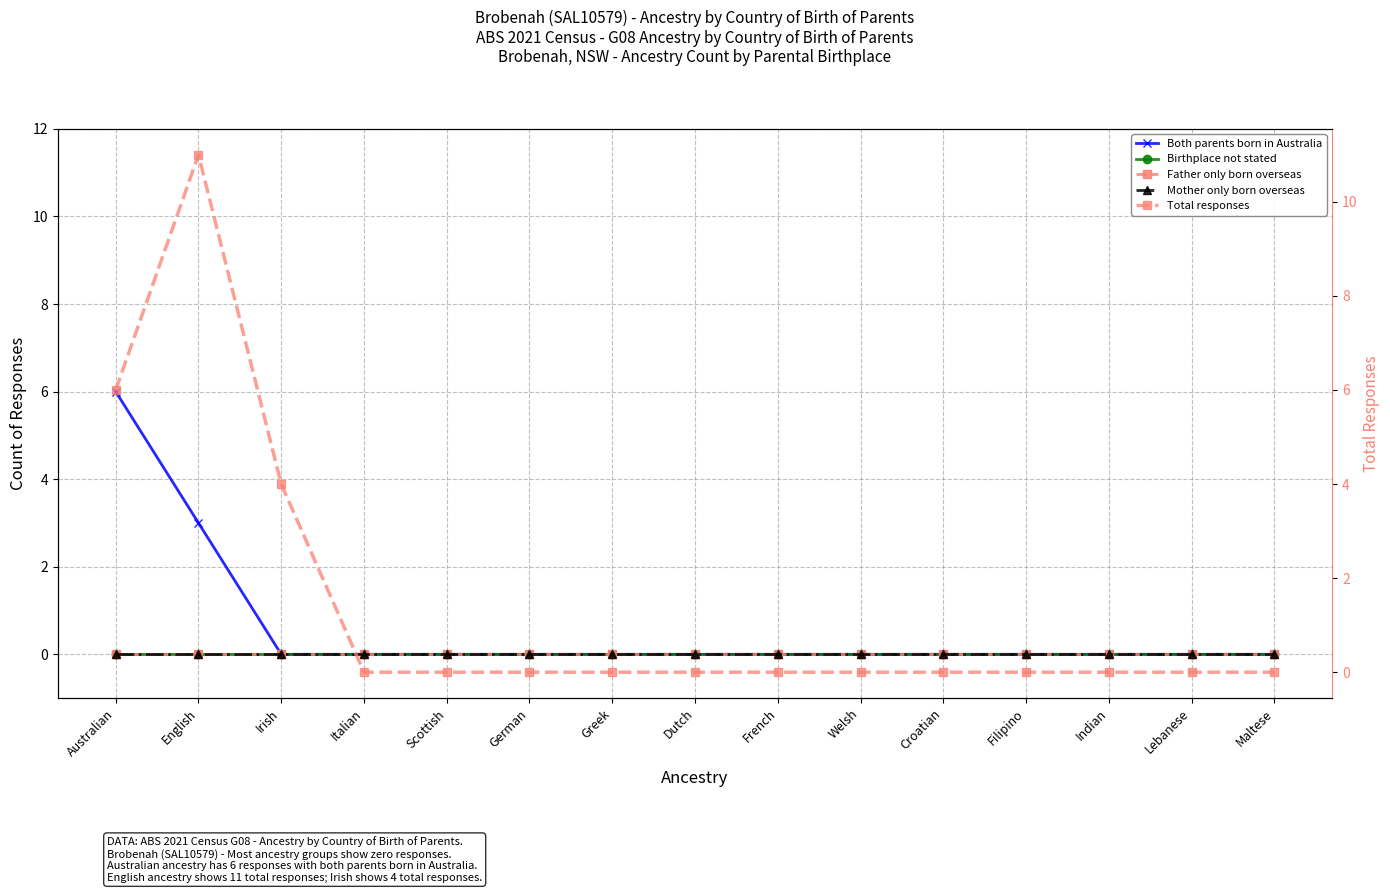

Which series changed the most between Irish and Maltese?

Total responses